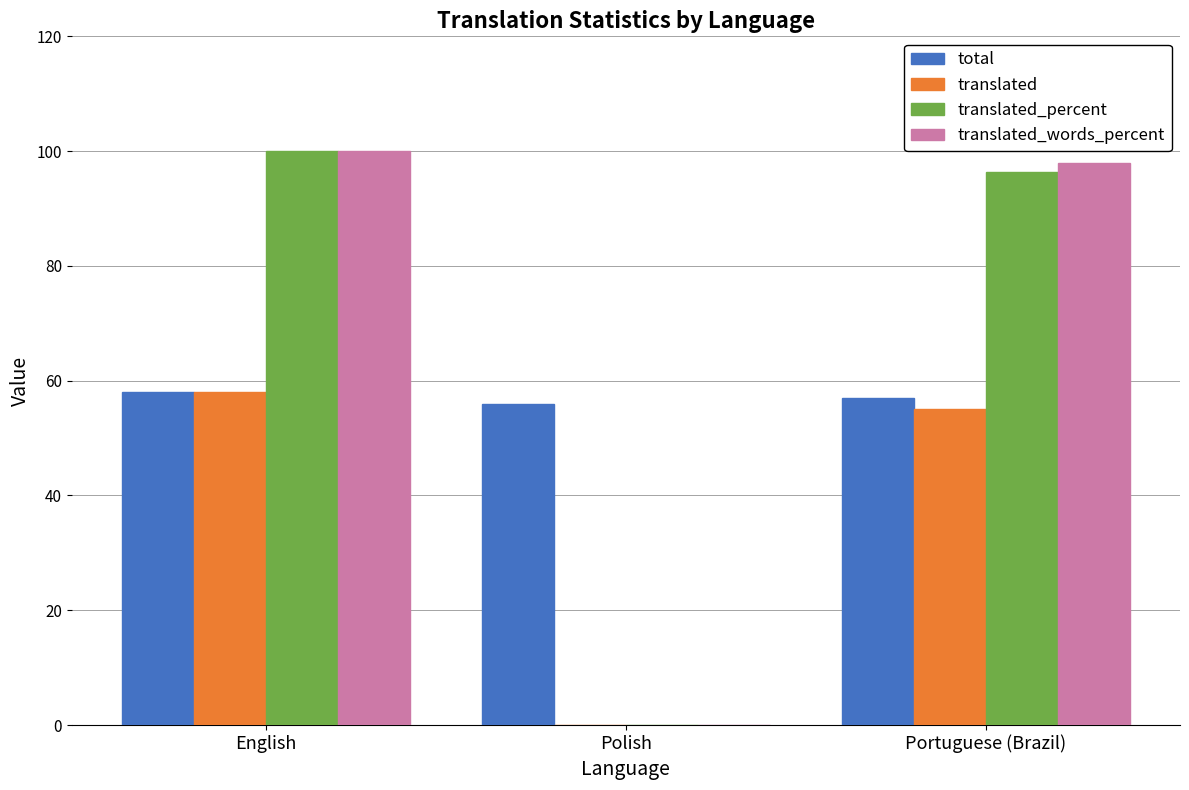

What is the approximate value of total at Portuguese (Brazil)?

57.0